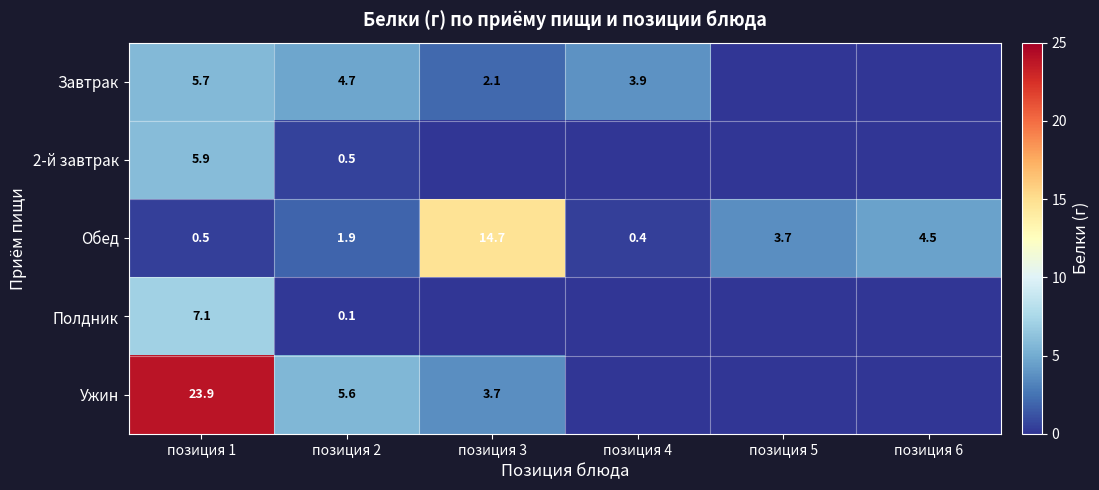

What is the average value of the Обед series?

4.3